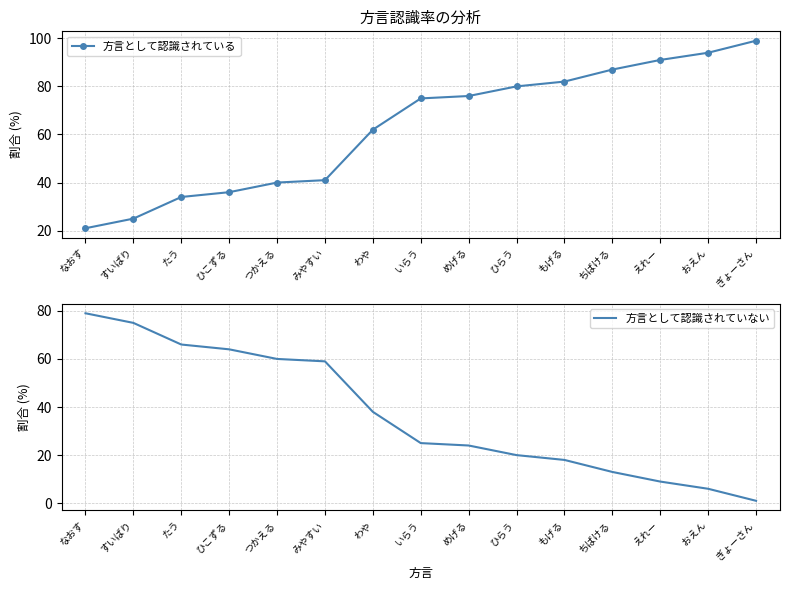

How many intersections are there between 方言として認識されている and 方言として認識されていない?

1